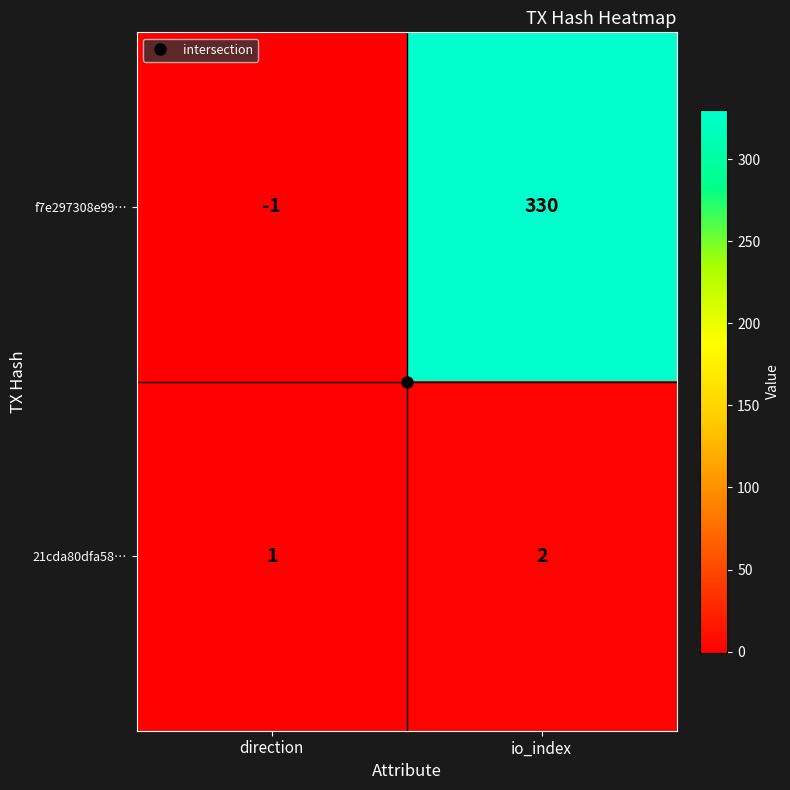

At which label is 21cda80dfa58… closest to 1?

direction